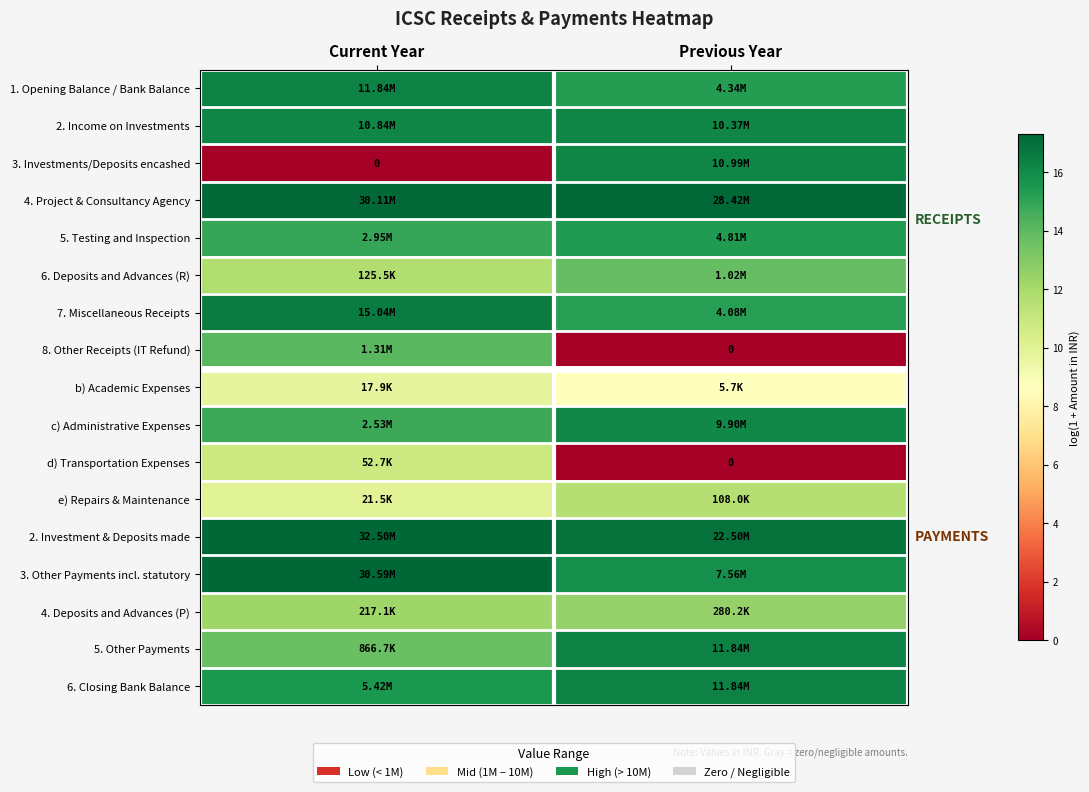

Where is 4. Deposits and Advances (P) nearest to the value 12?

Current Year